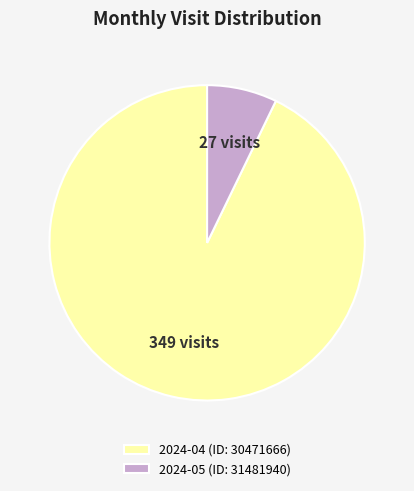

Which category has the smallest portion of the pie?

2024-05 (ID: 31481940)